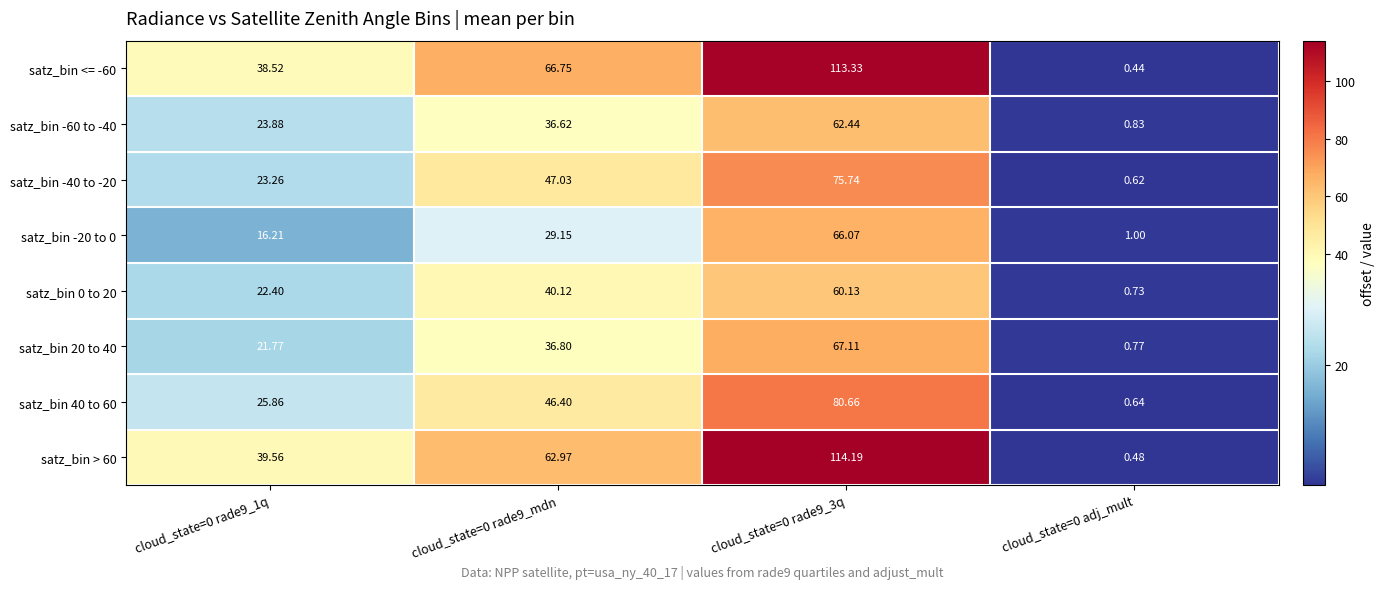

How many categories are shown in the chart?

4